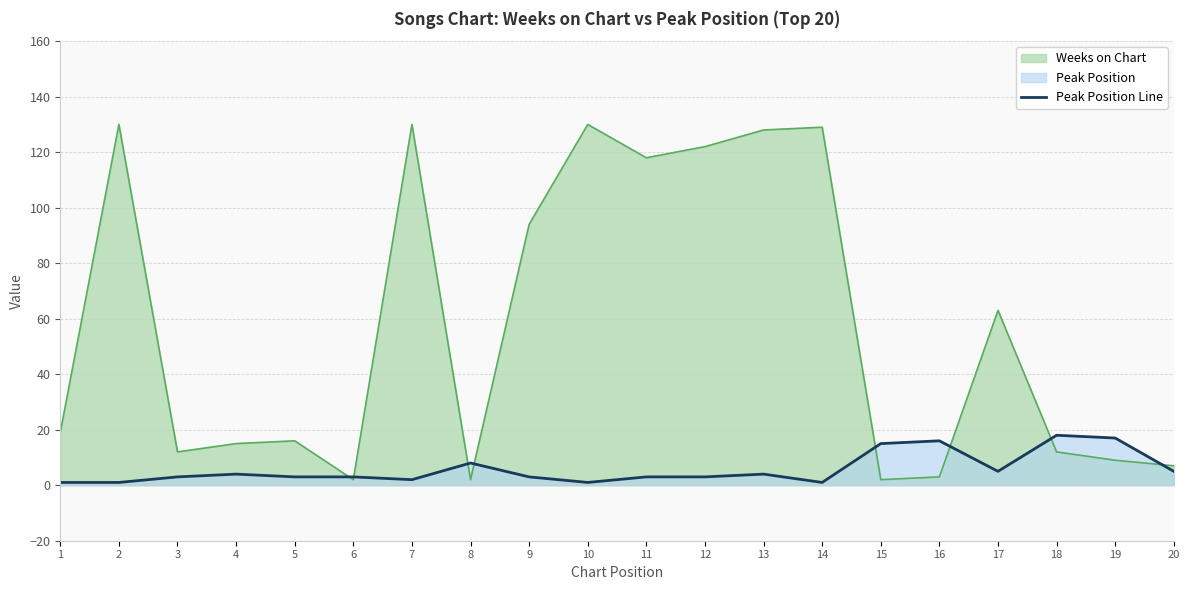

Rank the categories by value from lowest to highest.

1, 2, 10, 14, 7, 3, 5, 6, 9, 11, 12, 4, 13, 17, 20, 8, 15, 16, 19, 18